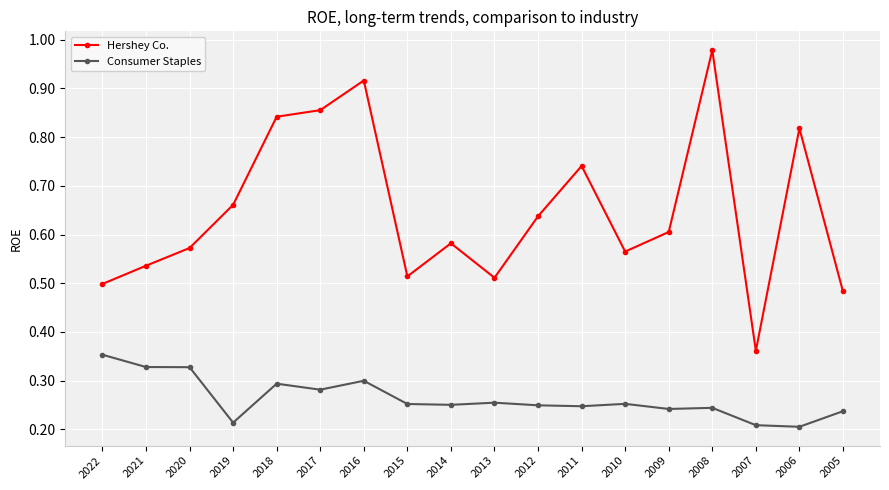

At which label does Hershey Co. reach its minimum?

2007